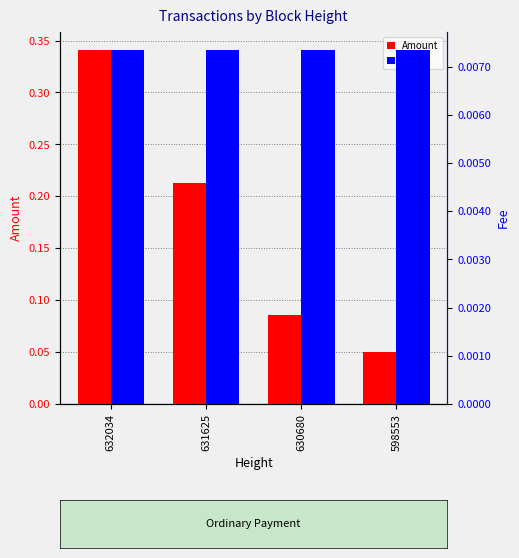

Between 632034 and 630680, which series saw the biggest shift?

Amount